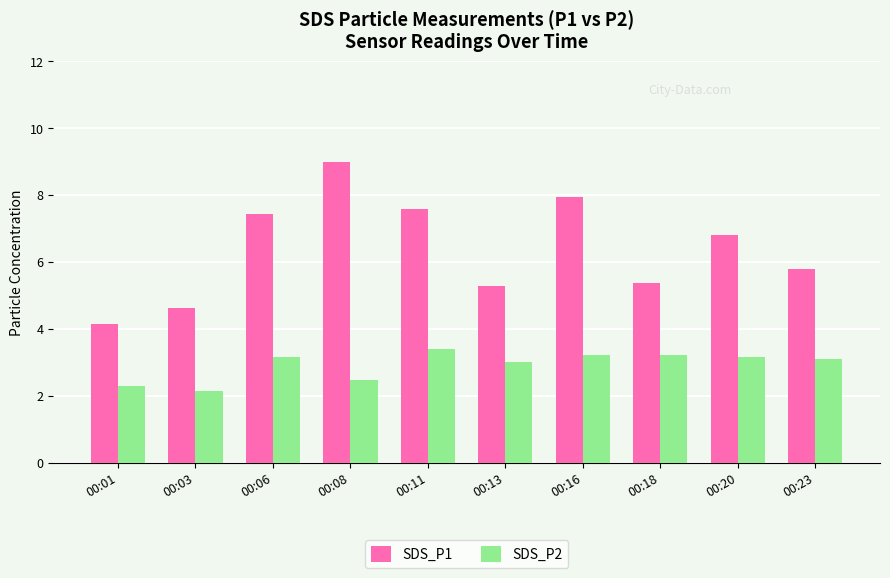

What value does the SDS_P1 series have at 00:13?

5.3